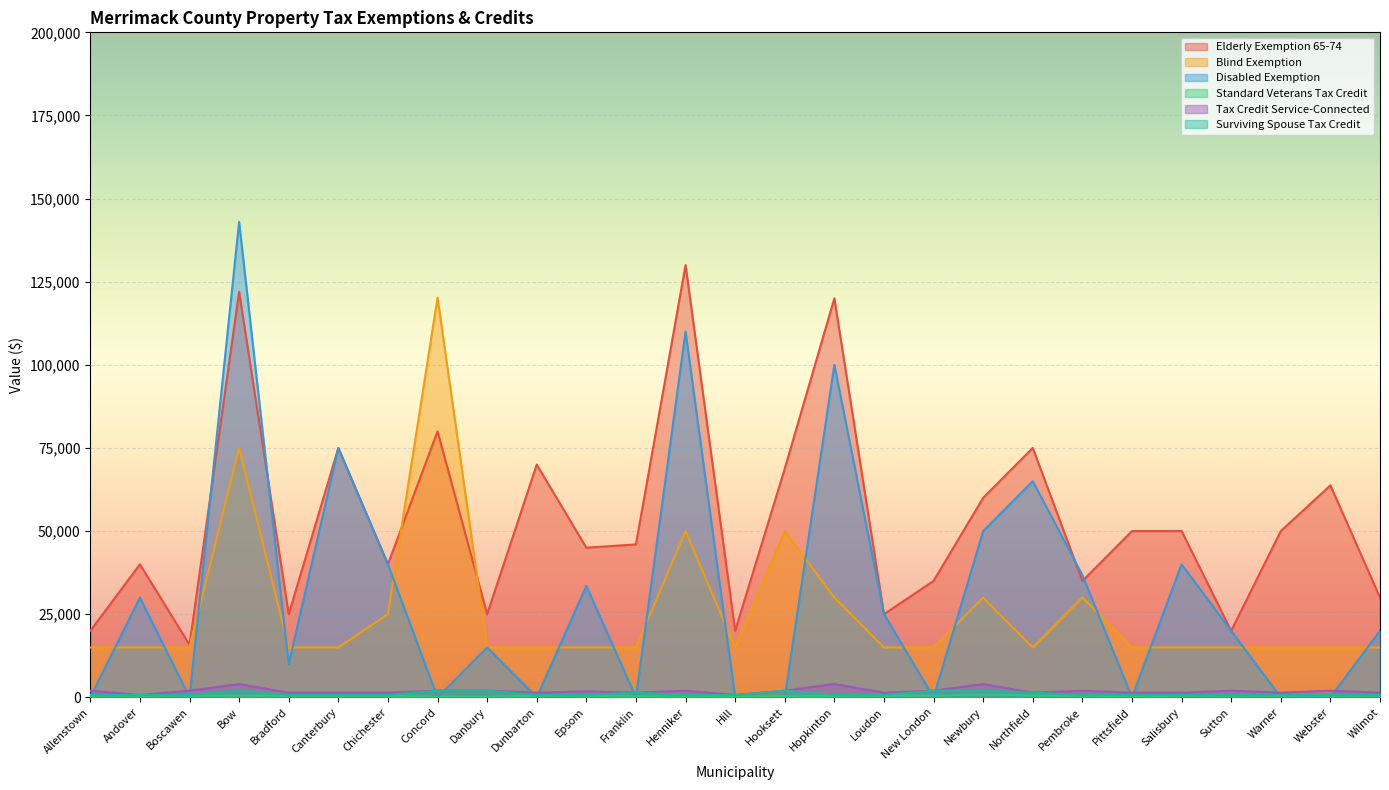

What is the average value of the Elderly Exemption 65-74 series?

53198